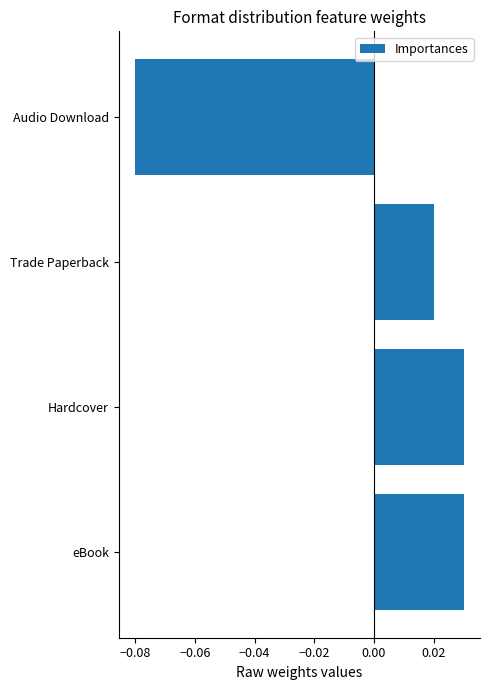

How many data points does each series have?

4